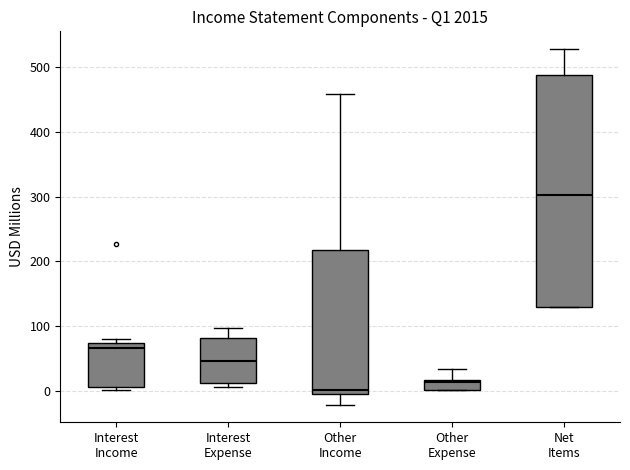

Comparing the boxes themselves (not the whiskers), which one is the tallest?

Net Items